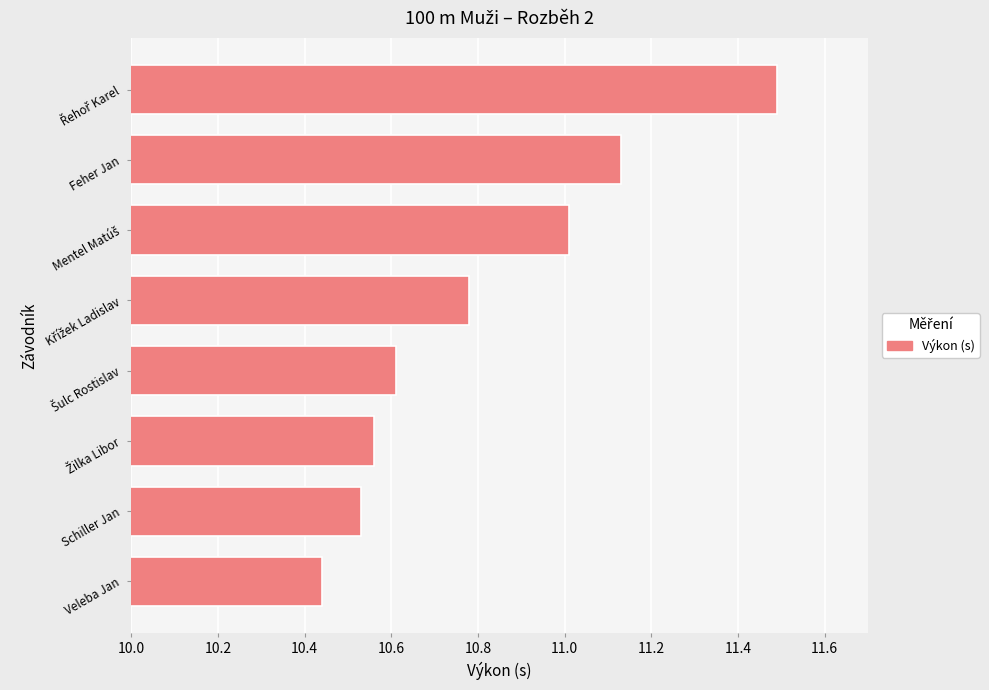

At which label is the value closest to 10?

Veleba Jan